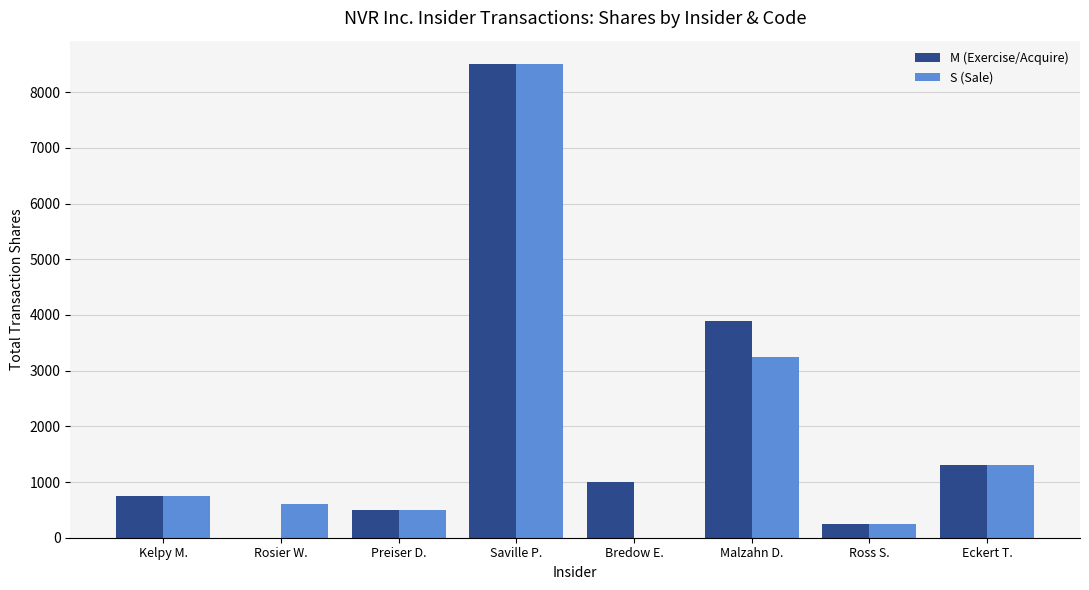

How many positive values does the M (Exercise/Acquire) series have?

7